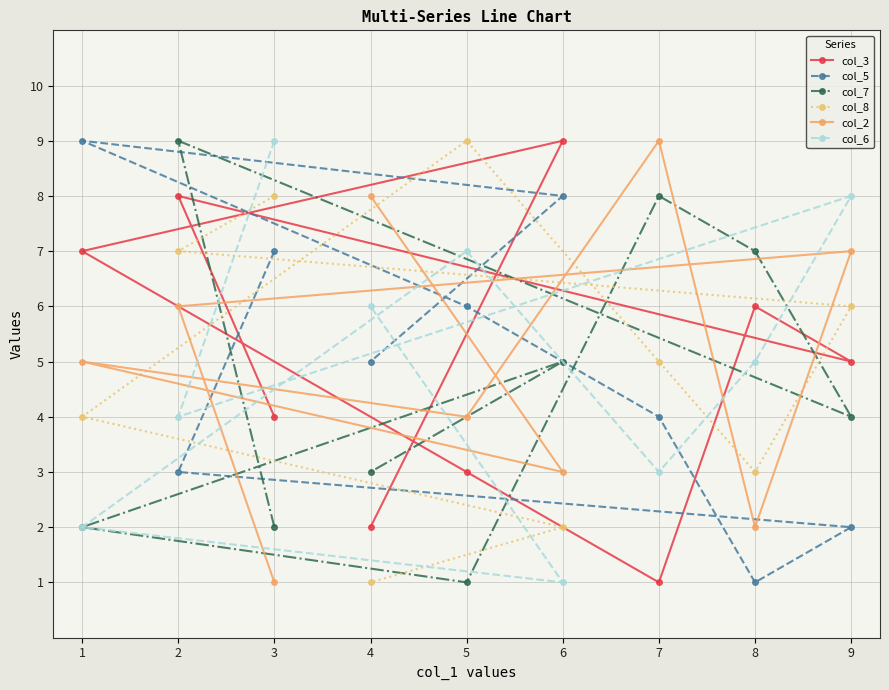

Is this an area chart (filled region under the line)?

No